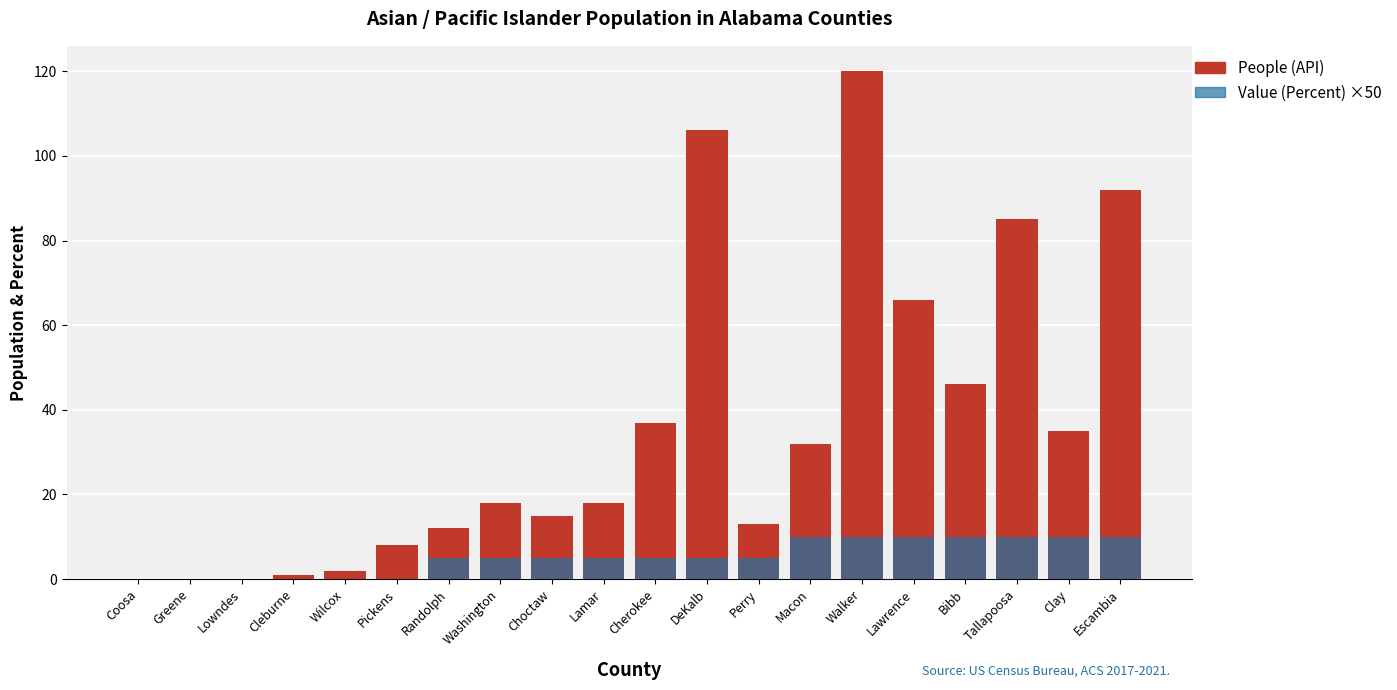

Reading right to left, transcribe all the data shown in this chart.

People (API): 92	35	85	46	66	120	32	13	106	37	18	15	18	12	8	2	1	0	0	0
Value (Percent) ×50: 10	10	10	10	10	10	10	5	5	5	5	5	5	5	0	0	0	0	0	0